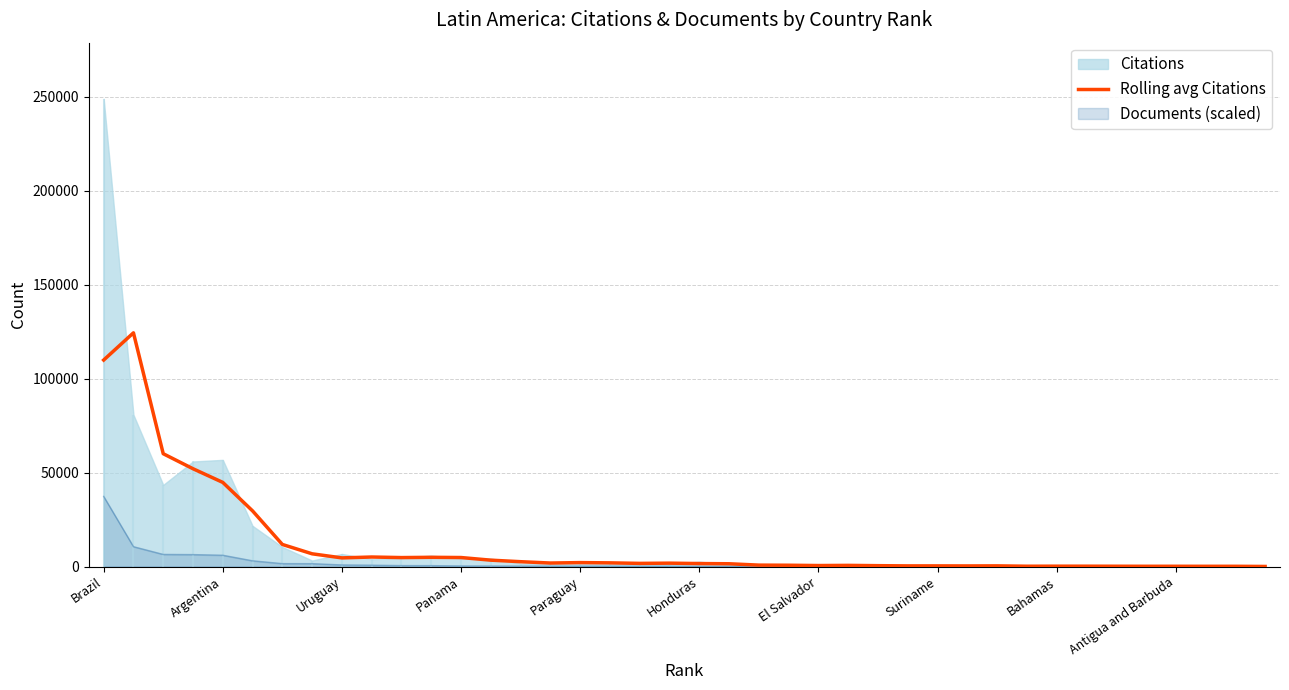

What is the sum of all values?

488658.7